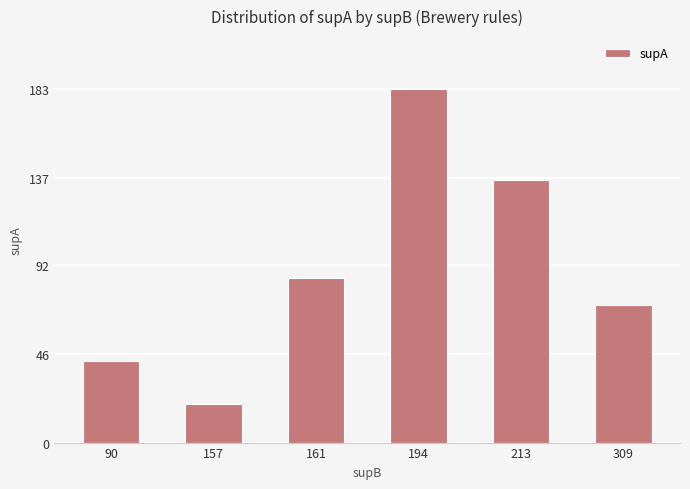

What is the difference between the maximum and minimum values?

163